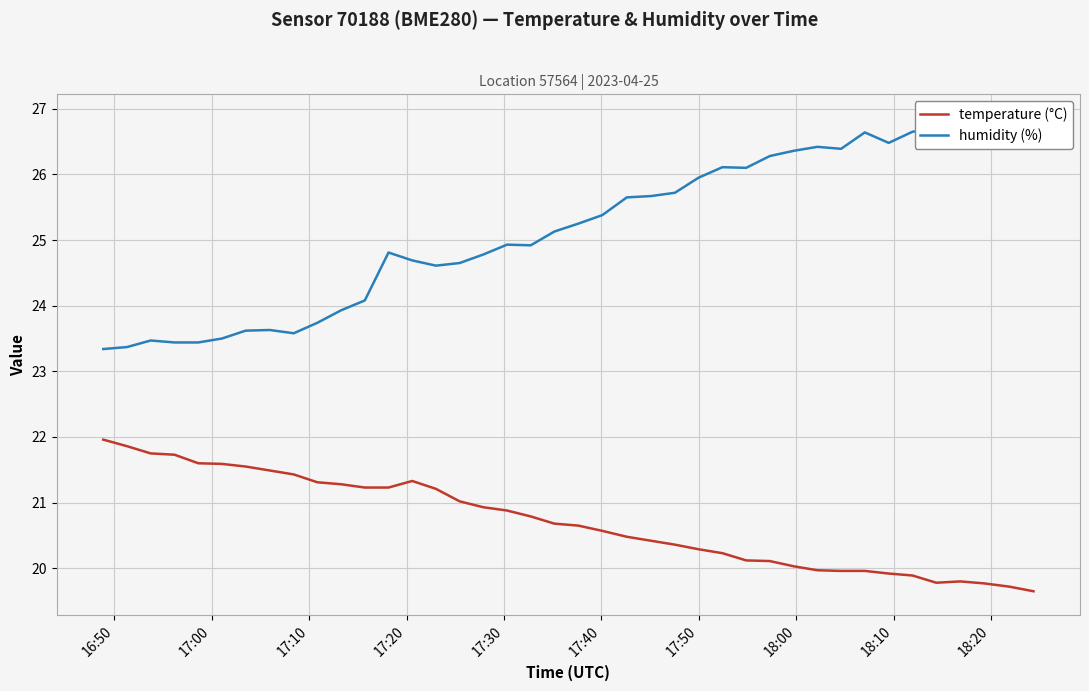

Rank the series by their maximum value, from lowest to highest.

temperature (°C), humidity (%)